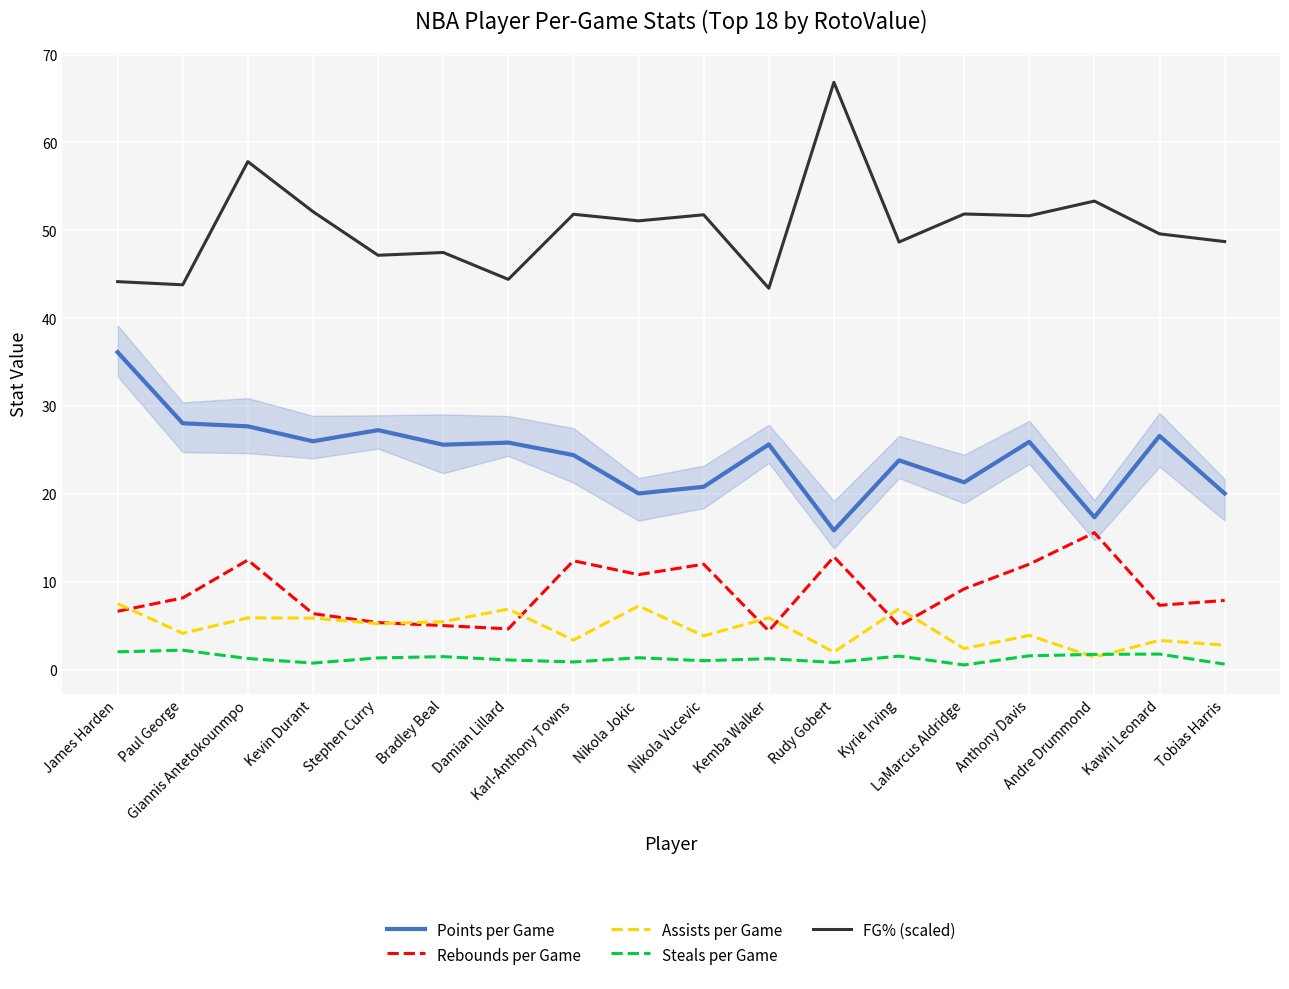

Which series has the largest range (max minus min)?

FG% (scaled)